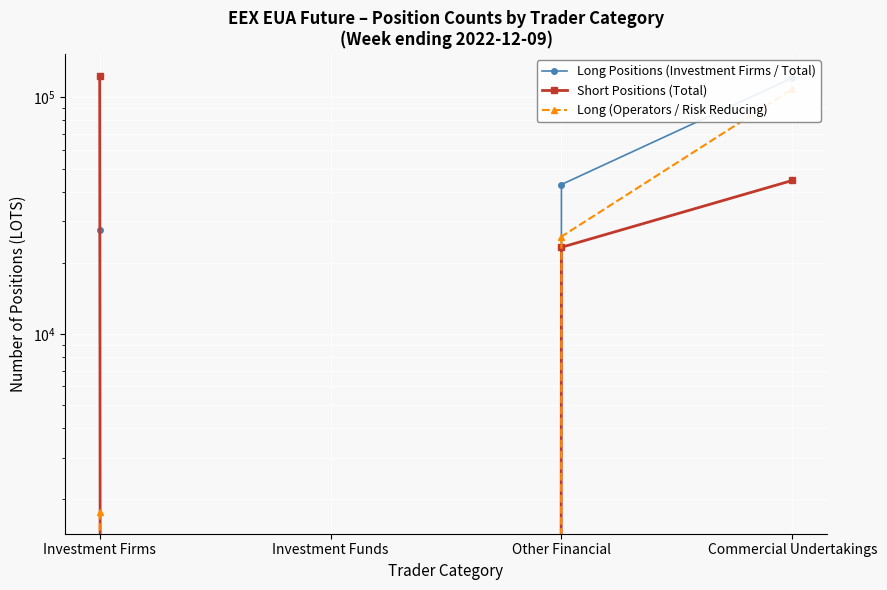

True or false: Long Positions (Investment Firms / Total) has a value of 46227 at Investment Firms.

False